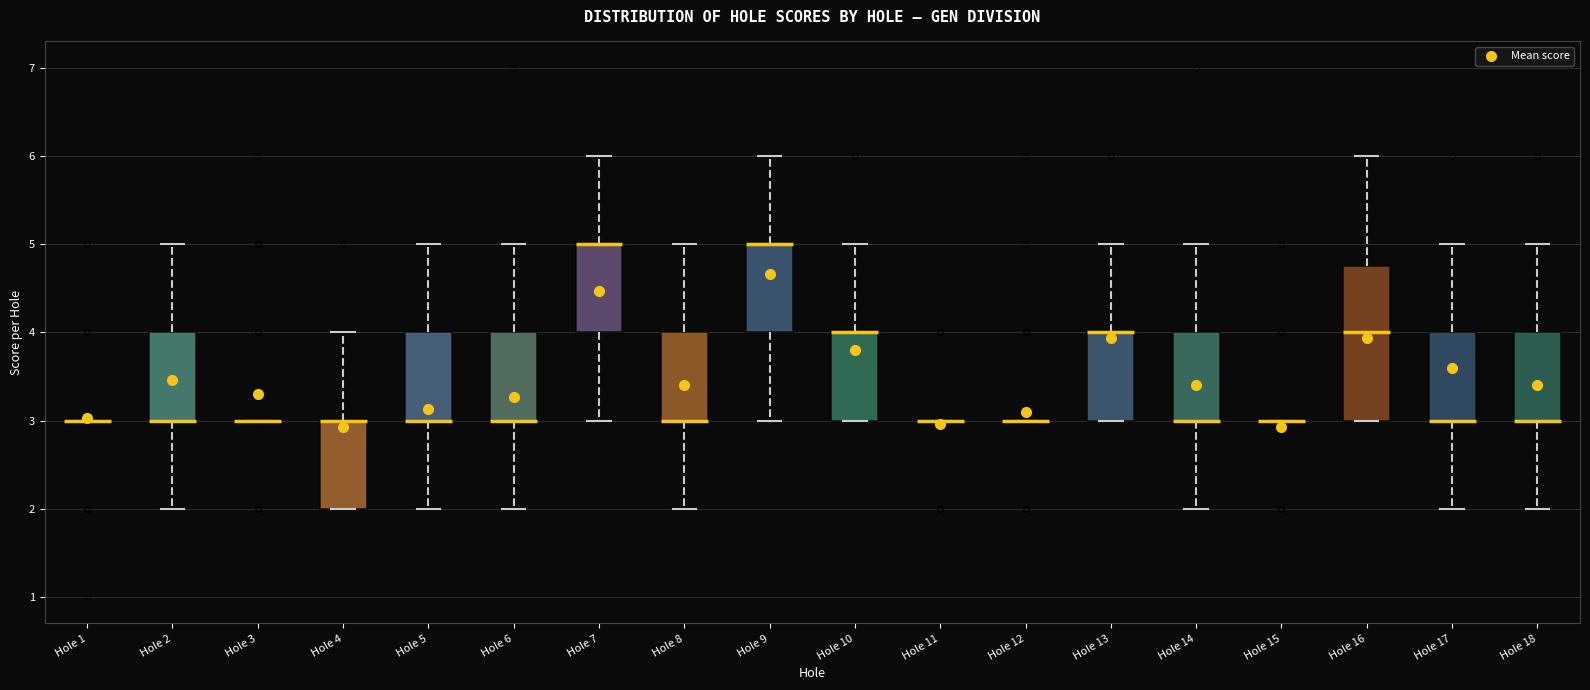

Where is the lower edge of the box for Hole 7 on the y-axis? The values are not printed on the chart, so give them approximately, as read against the axis.

4.0